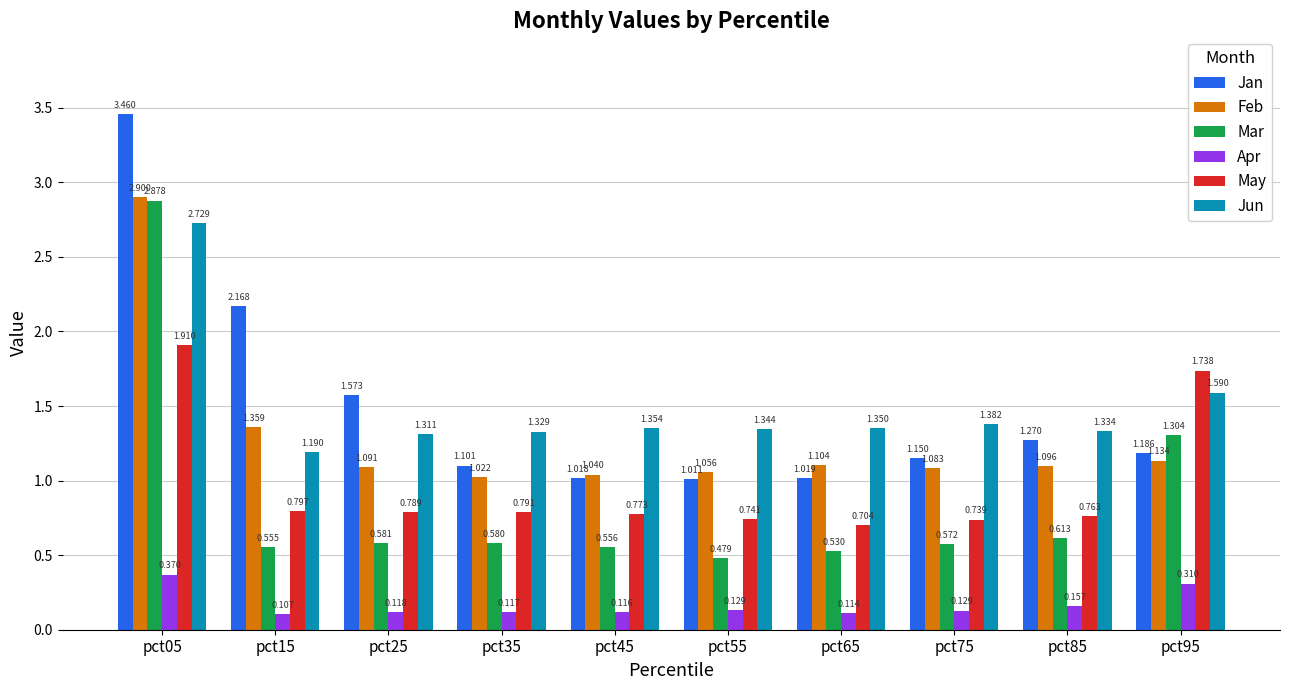

Does the chart contain stacked bars?

No